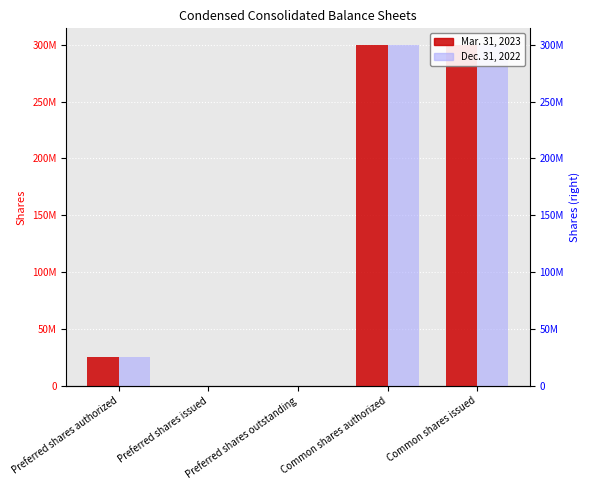

Rank the categories by Dec. 31, 2022 value from highest to lowest.

Common shares authorized, Common shares issued, Preferred shares authorized, Preferred shares issued, Preferred shares outstanding